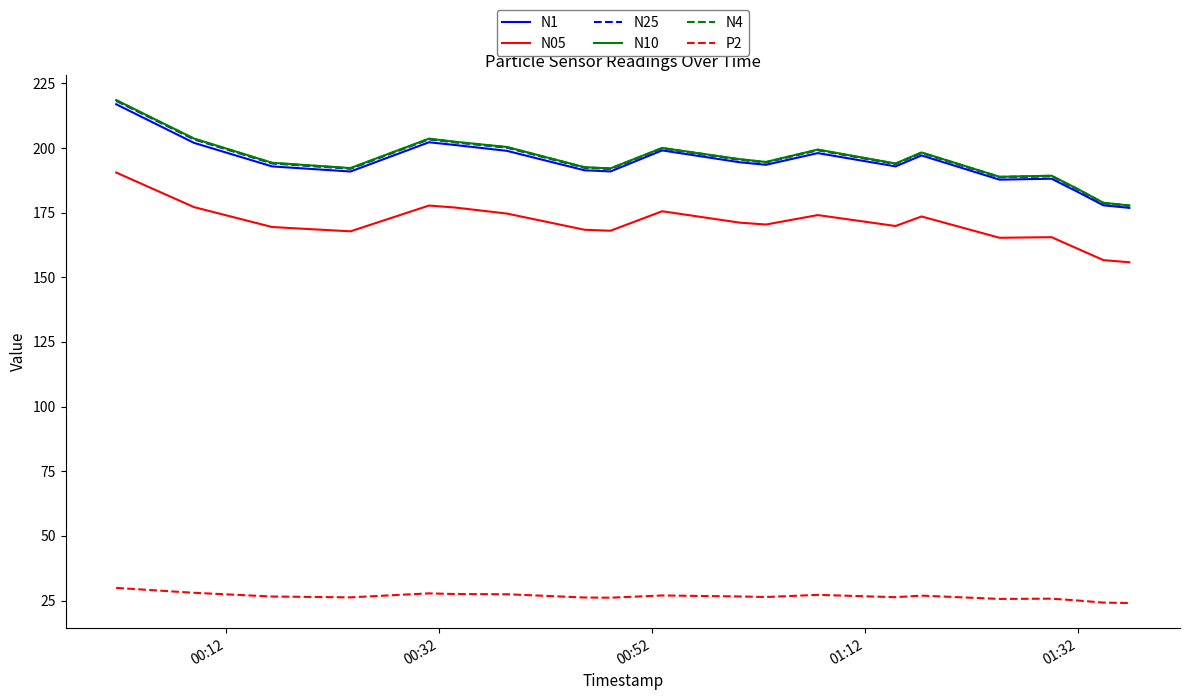

What is the maximum value shown in the chart?

218.5